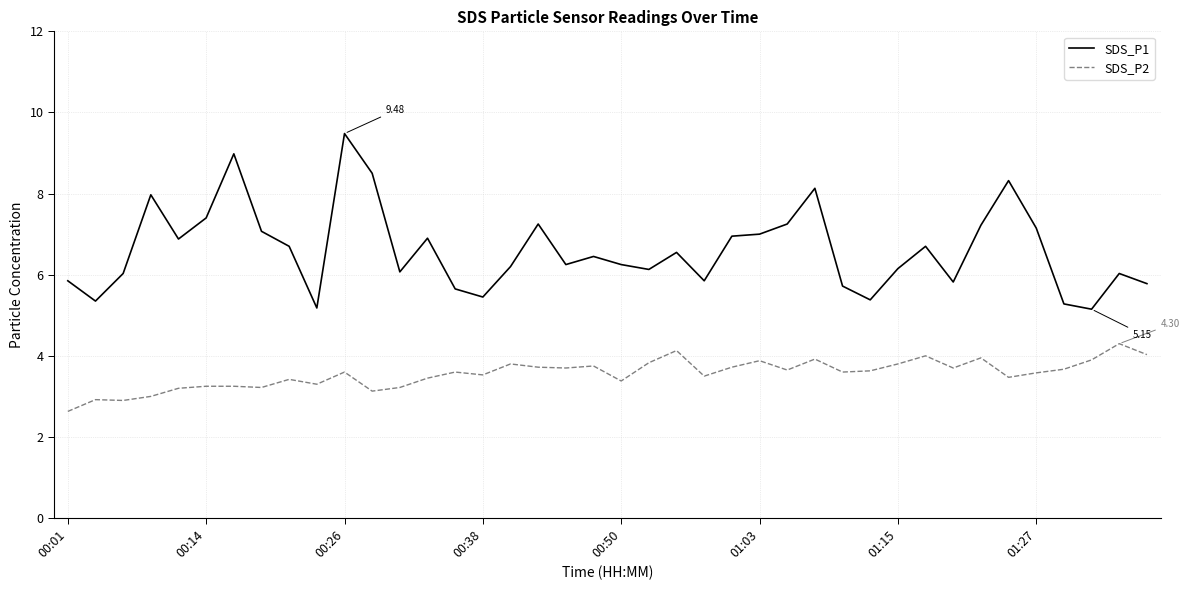

List the series in order of their overall mean, lowest first.

SDS_P2, SDS_P1